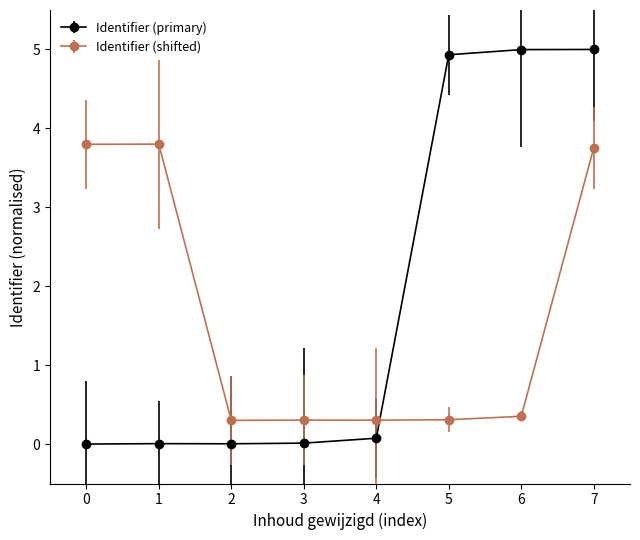

True or false: Identifier (shifted) has a value of 3.8 at 1.

True